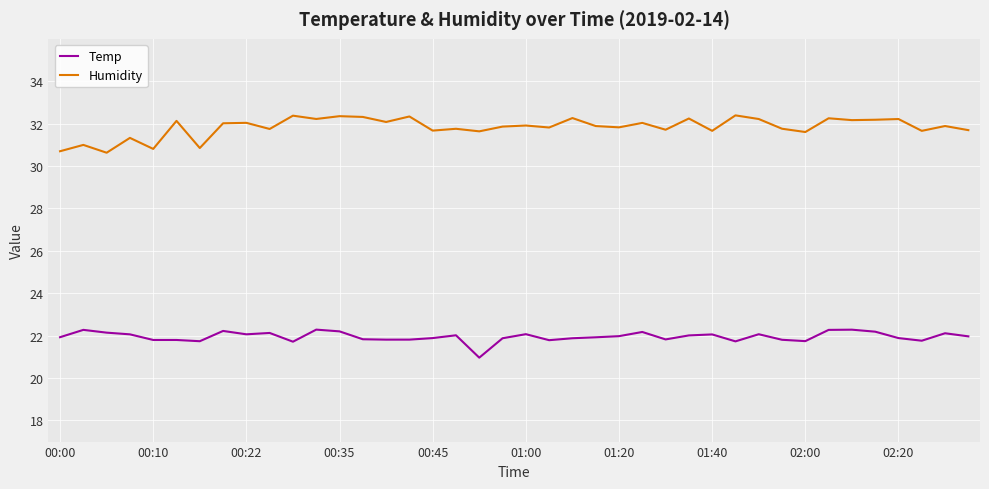

List the series in order of their overall mean, highest first.

Humidity, Temp